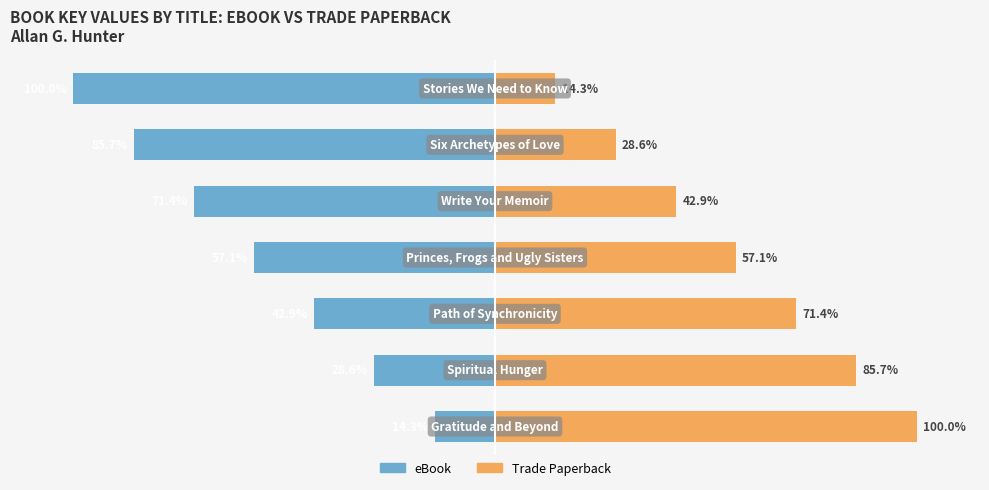

What is the difference between the highest and lowest values at 4?

114.3